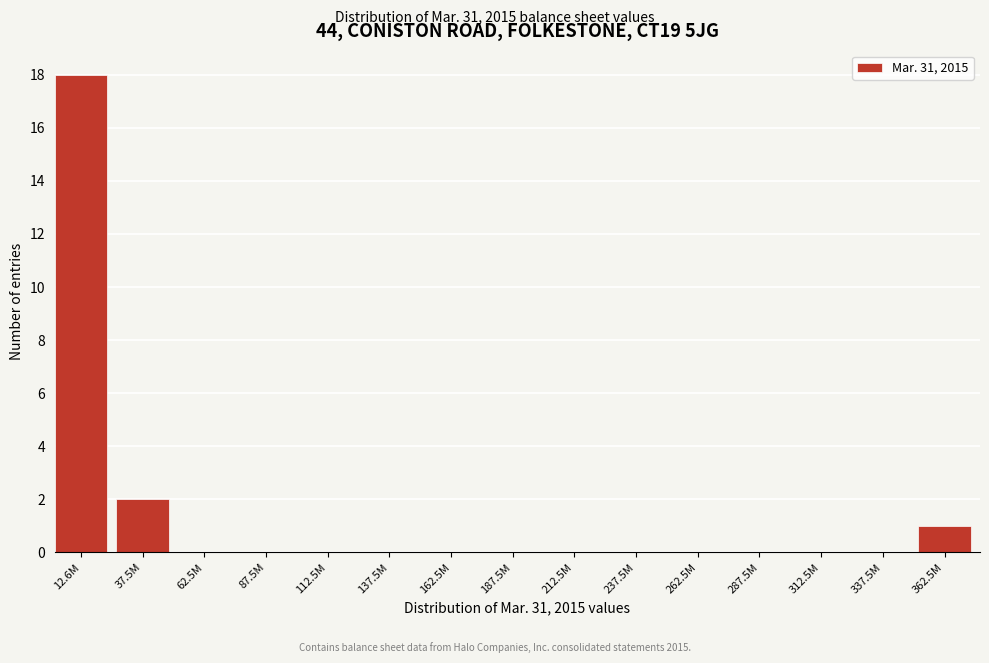

Reading left to right, transcribe all the data shown in this chart.

12.6M=18	37.5M=2	62.5M=0	87.5M=0	112.5M=0	137.5M=0	162.5M=0	187.5M=0	212.5M=0	237.5M=0	262.5M=0	287.5M=0	312.5M=0	337.5M=0	362.5M=1